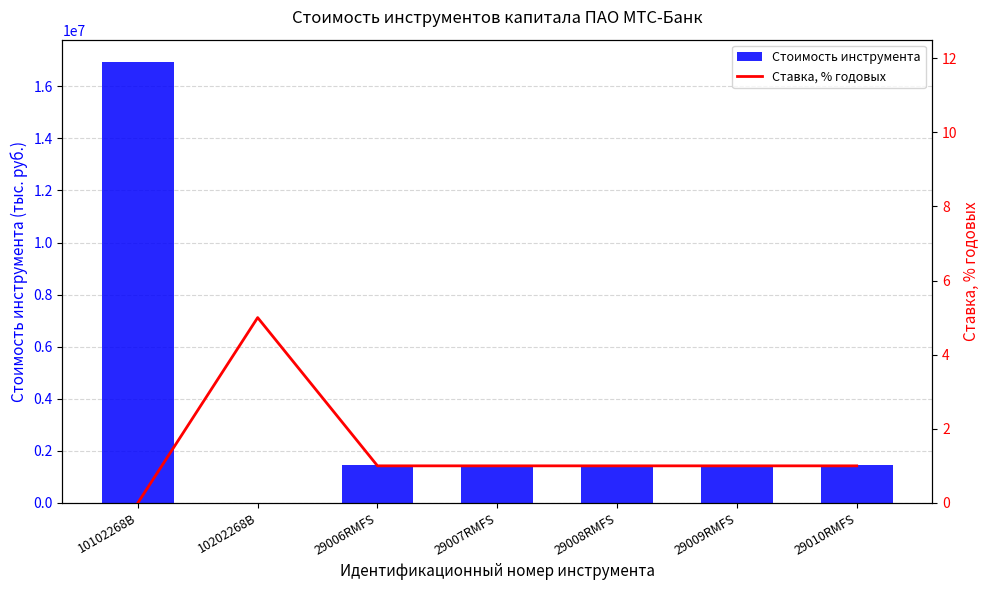

The value of Стоимость инструмента at 29006RMFS is 2225457. True or false?

False